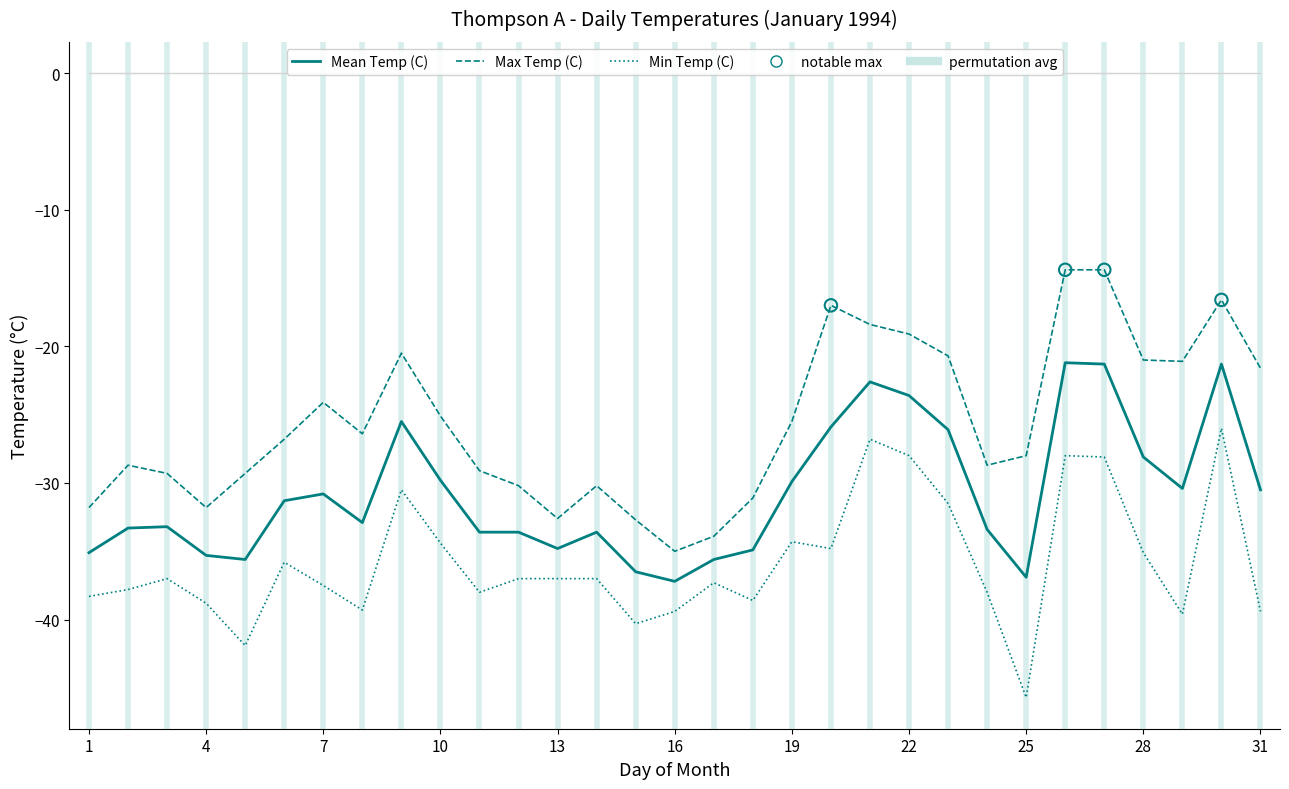

Is the value of Max Temp (C) at 1994-01-15 greater than the value of Mean Temp (C) at 1994-01-05?

Yes